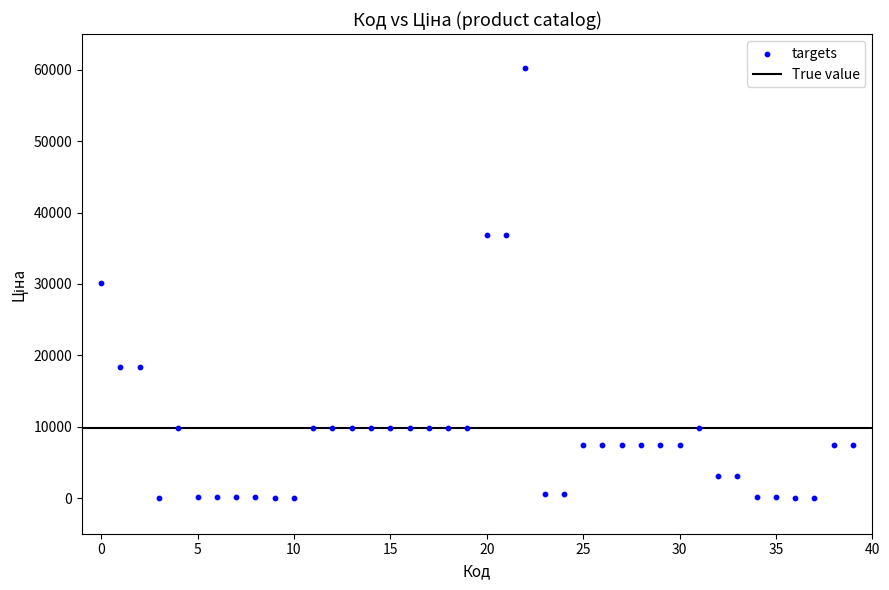

What is the range of Y values (max minus min)?

60173.5